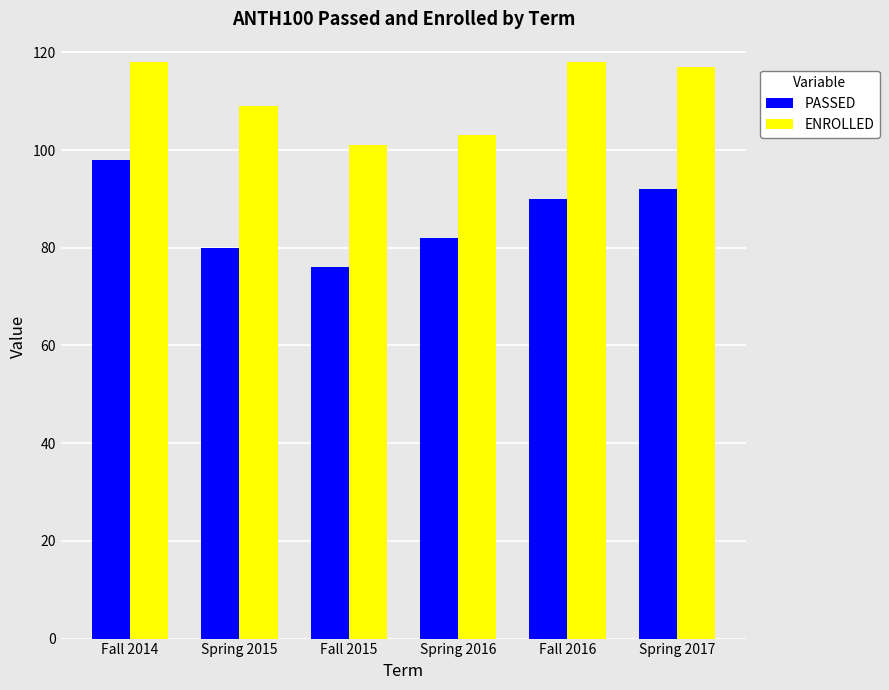

Reading left to right, list all the values displayed in this chart.

PASSED: Fall 2014=98	Spring 2015=80	Fall 2015=76	Spring 2016=82	Fall 2016=90	Spring 2017=92
ENROLLED: Fall 2014=118	Spring 2015=109	Fall 2015=101	Spring 2016=103	Fall 2016=118	Spring 2017=117